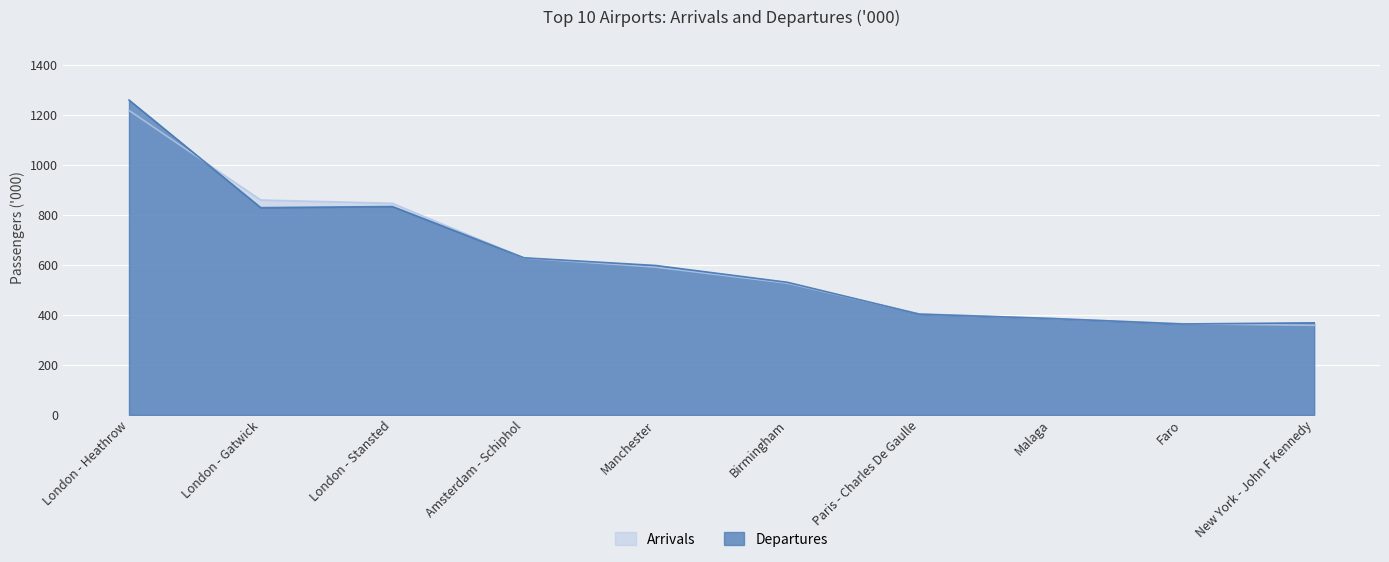

What is the difference between the highest and lowest values at Manchester?

6.6